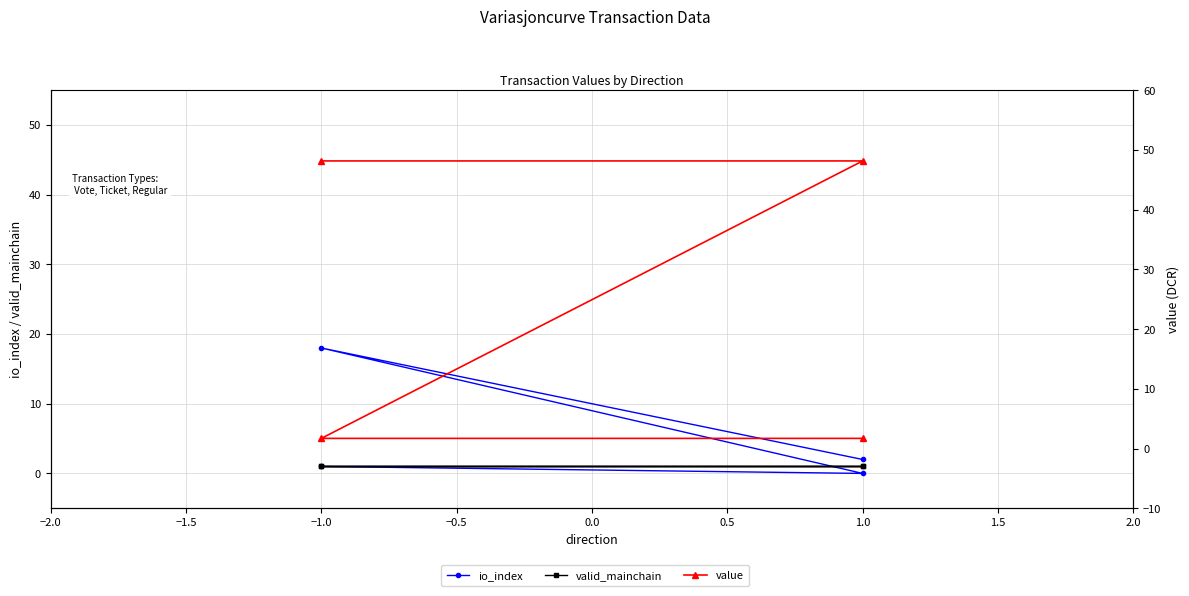

What are all the series names shown in the legend?

io_index, valid_mainchain, value